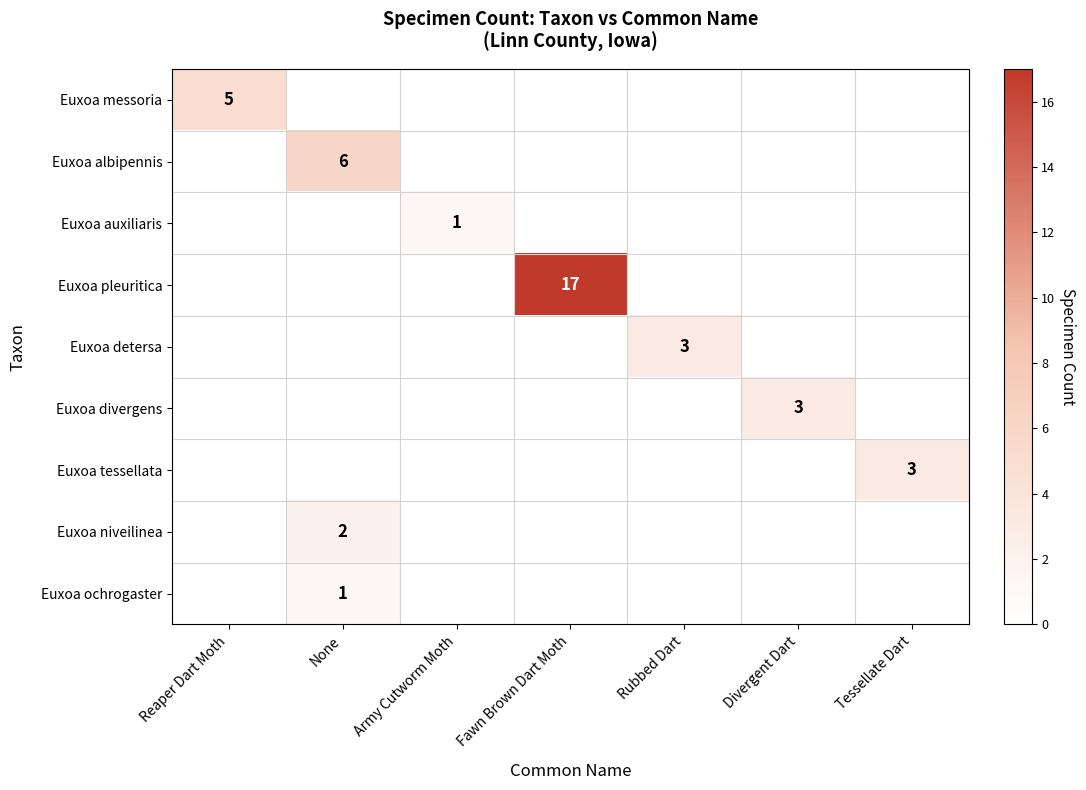

What is the total value across all series at Fawn Brown Dart Moth?

17